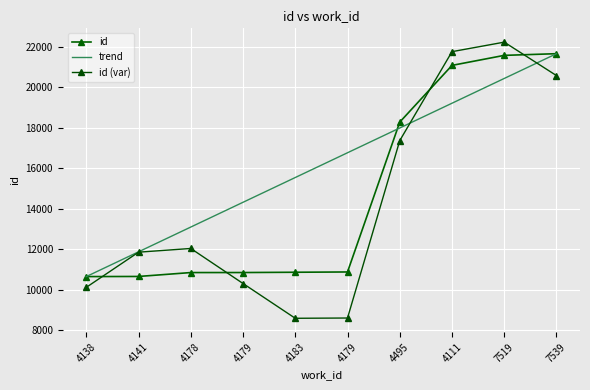

Reading left to right, list all the values displayed in this chart.

id: 4138=10640.0	4141=10646.0	4178=10839.0	4179=10840.0	4183=10854.0	4179=10868.0	4495=18273.0	4111=21076.0	7519=21571.0	7539=21654.0
trend: 4138=10640.0	4141=11863.8	4178=13087.6	4179=14311.3	4183=15535.1	4179=16758.9	4495=17982.7	4111=19206.4	7519=20430.2	7539=21654.0
id (var): 4138=10108.0	4141=11845.8	4178=12029.1	4179=10298.0	4183=8579.2	4179=8592.5	4495=17359.3	4111=21754.3	7519=22224.5	7539=20571.3